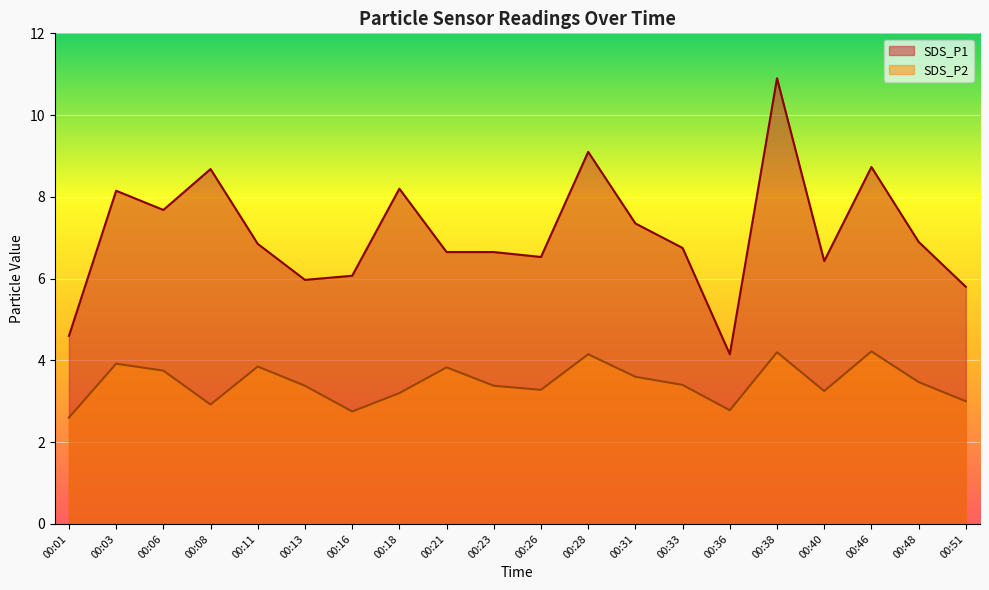

Reading left to right, extract all data points from this chart.

SDS_P1: 4.6	8.2	7.7	8.7	6.8	6.0	6.1	8.2	6.7	6.7	6.5	9.1	7.3	6.8	4.2	10.9	6.4	8.7	6.9	5.8
SDS_P2: 2.6	3.9	3.8	2.9	3.9	3.4	2.8	3.2	3.8	3.4	3.3	4.2	3.6	3.4	2.8	4.2	3.2	4.2	3.5	3.0